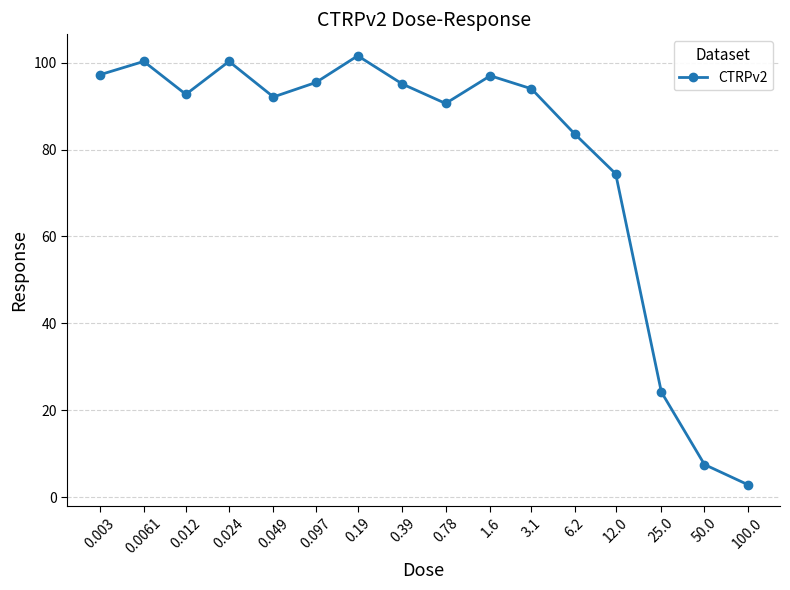

Does the chart display data point markers on the line(s)?

Yes